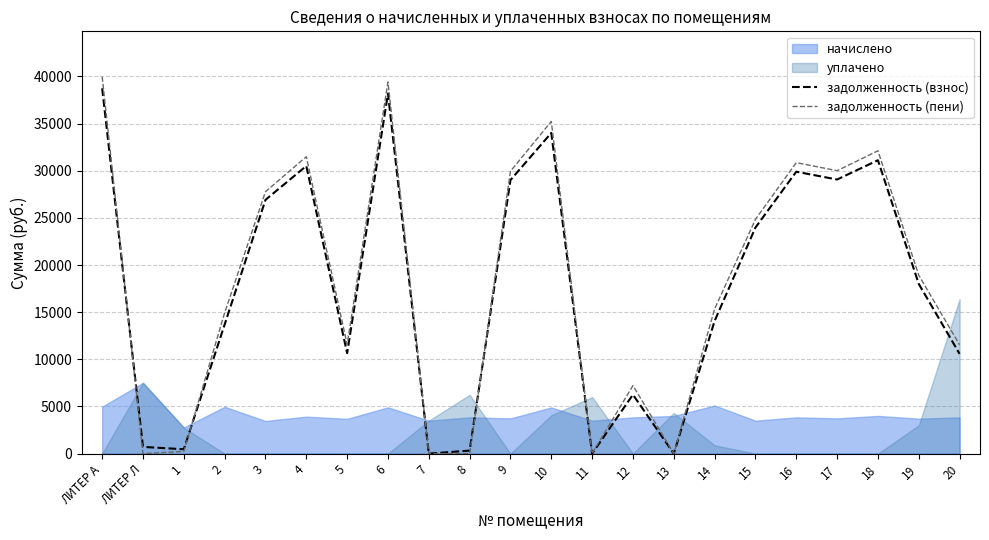

What is the difference between the maximum and minimum values in the задолженность (пени) series?

39982.2